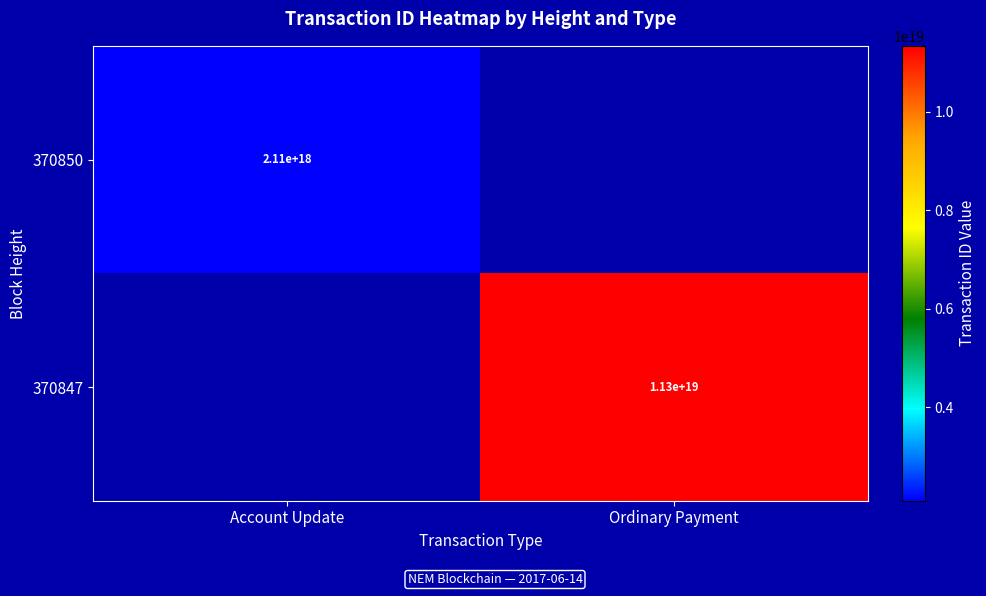

What is the minimum value shown in the chart?

2106877075589797888.0